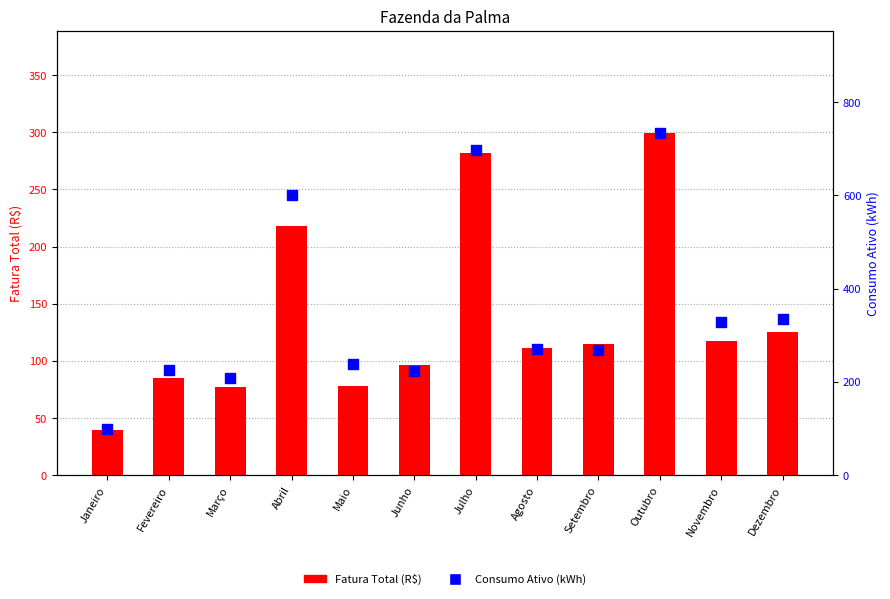

Which series contains the lowest Y value?

Fatura Total (R$)